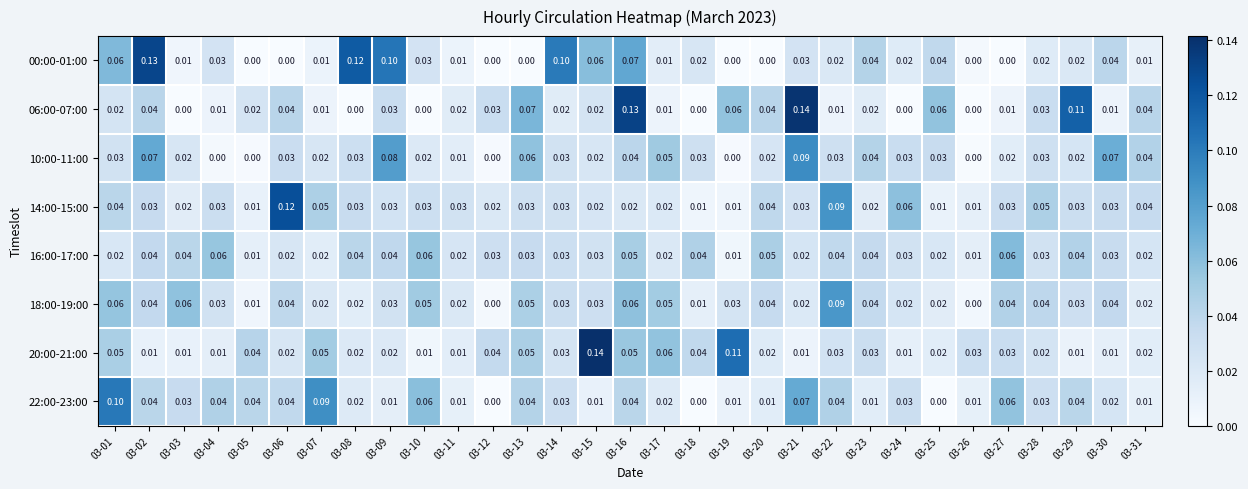

Between 03-03 and 03-07, which series saw the biggest shift?

22:00-23:00